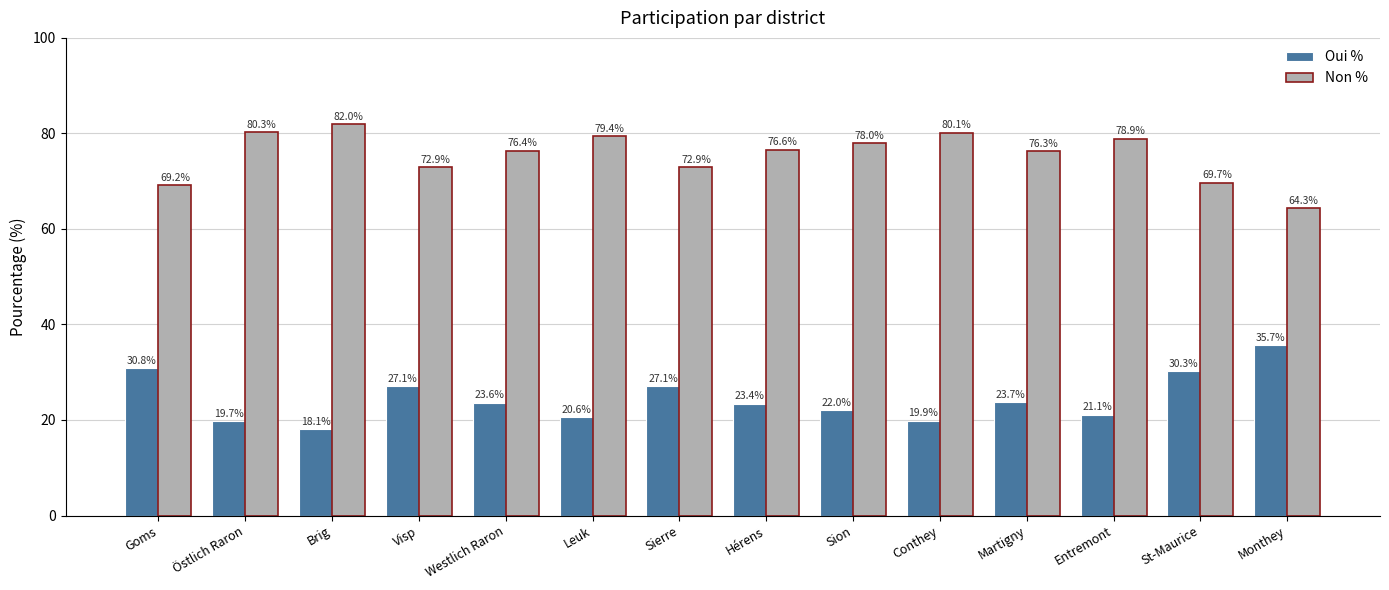

What is the difference between the maximum and minimum values in the Oui % series?

17.6